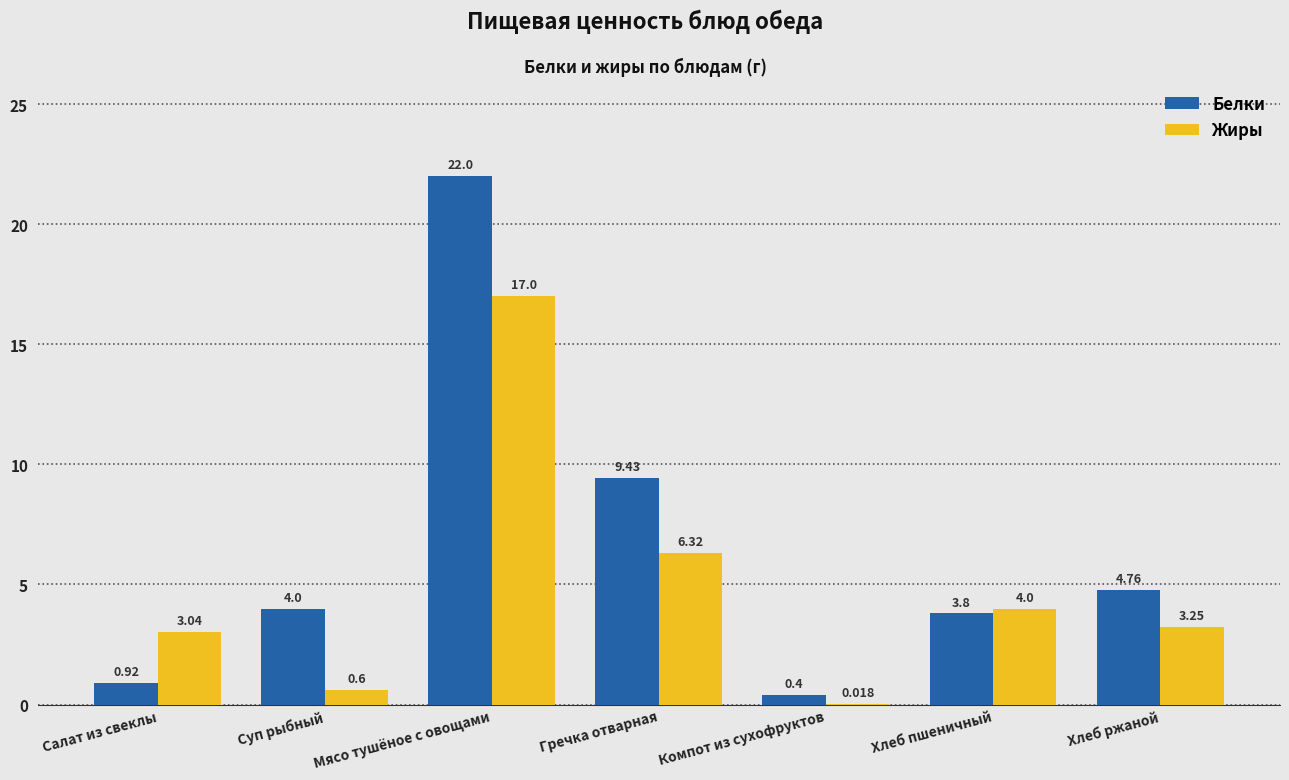

The Белки series shows 6.1 at Хлеб пшеничный. True or false?

False